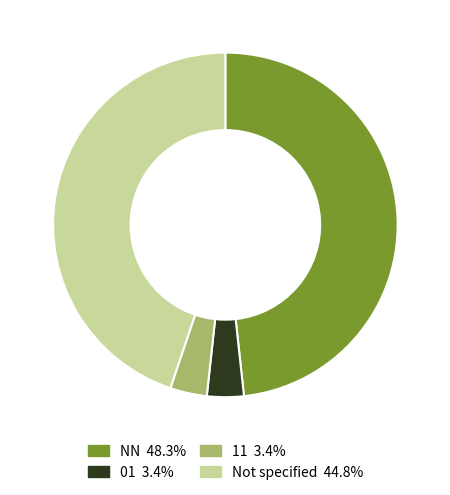

Does any single category account for the majority?

No